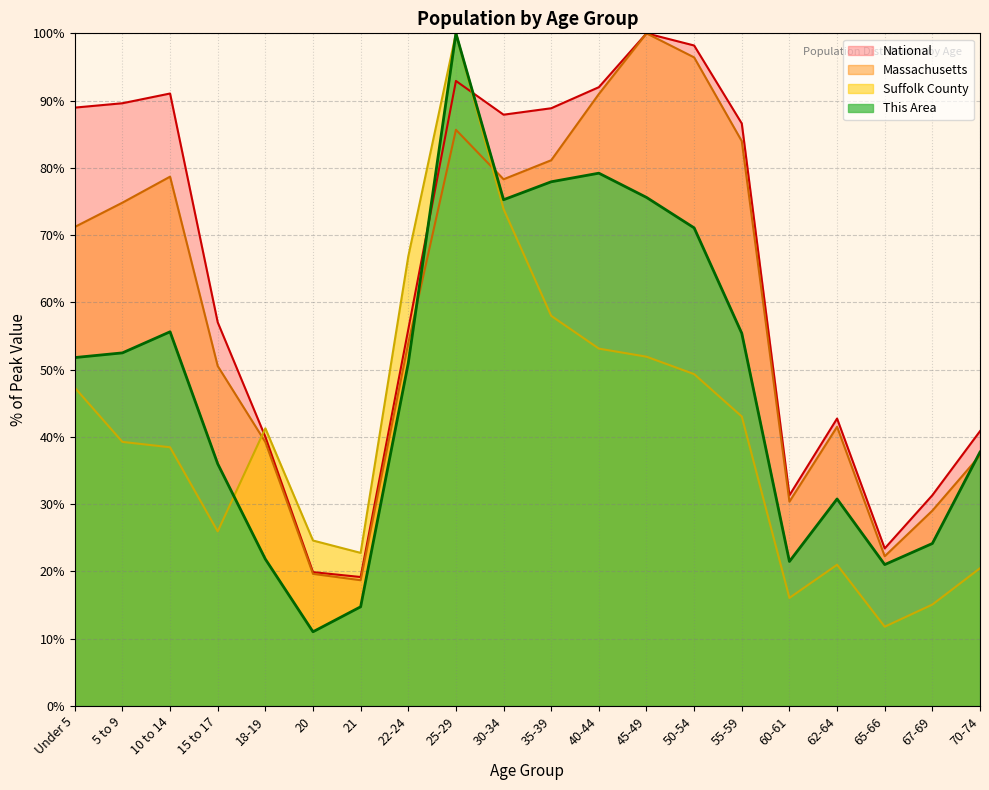

List the labels in order of Suffolk County value, largest first.

25-29, 30-34, 22-24, 35-39, 40-44, 45-49, 50-54, Under 5, 55-59, 18-19, 5 to 9, 10 to 14, 15 to 17, 20, 21, 62-64, 70-74, 60-61, 67-69, 65-66